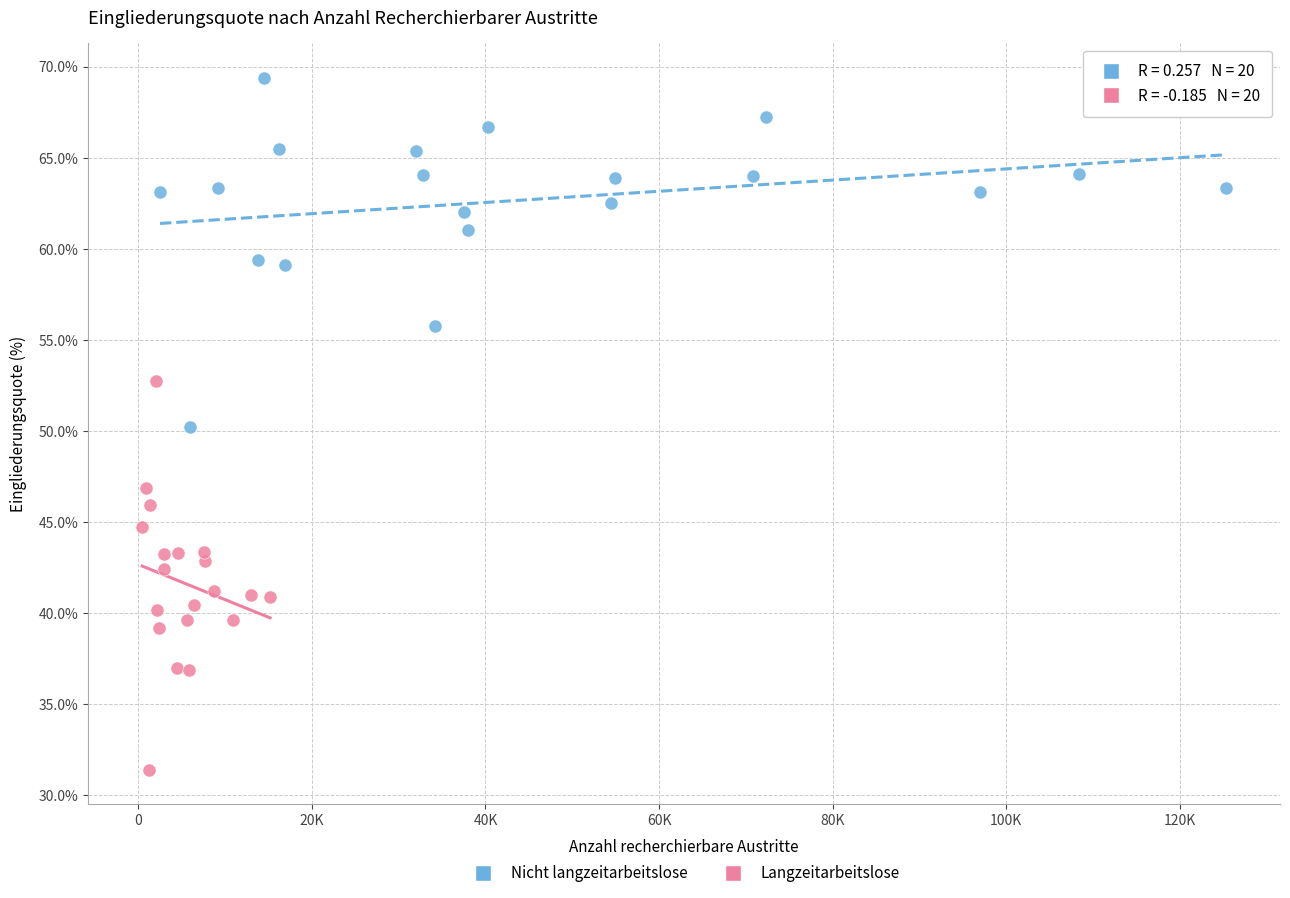

Which series has the widest spread of Y values?

Langzeitarbeitslose